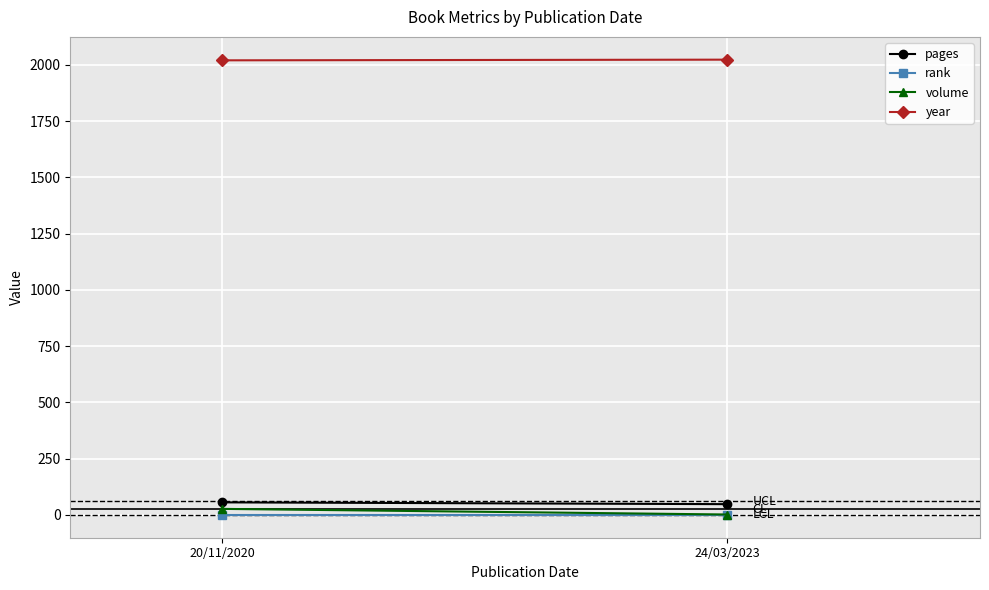

List the series in order of their peak value, lowest first.

rank, volume, pages, year